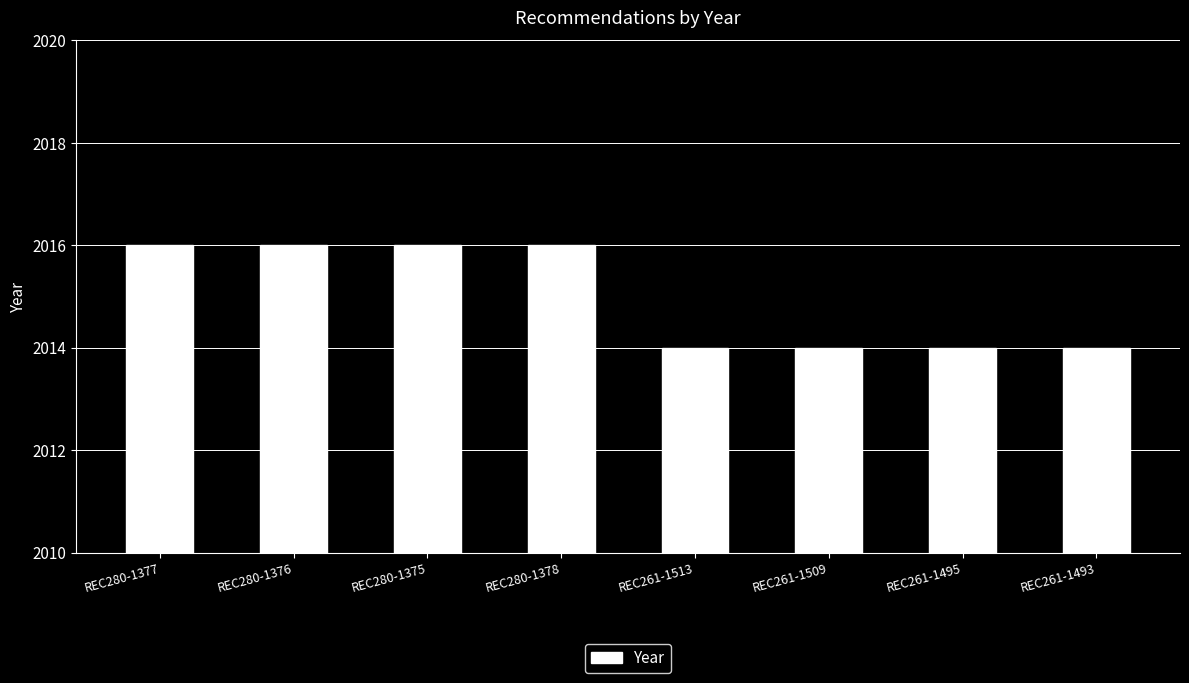

What is the value of the 7th bar from the left?

2014